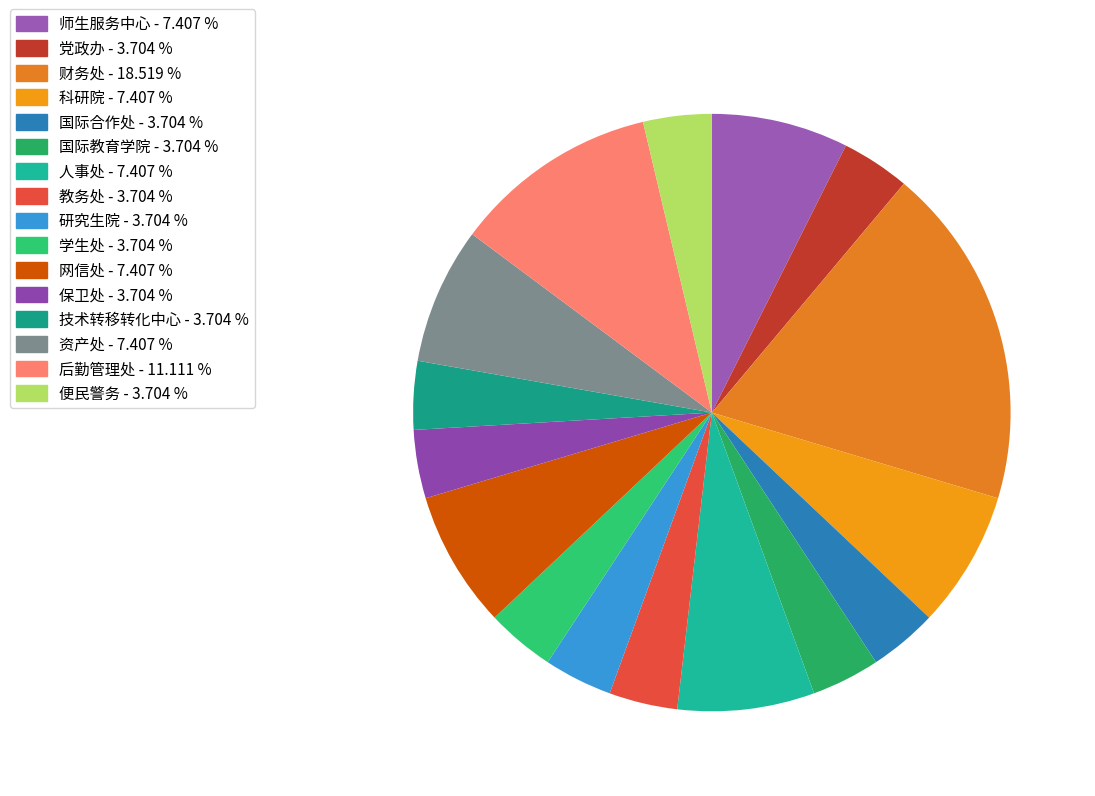

Which slice is the smallest?

党政办